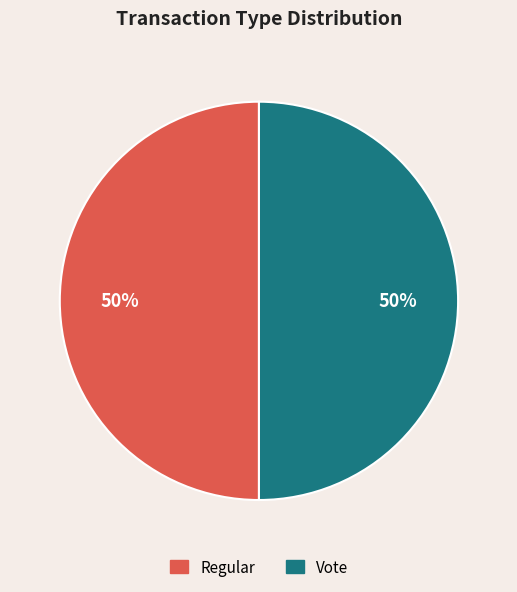

Do Vote and Regular together represent more than half of the pie?

Yes